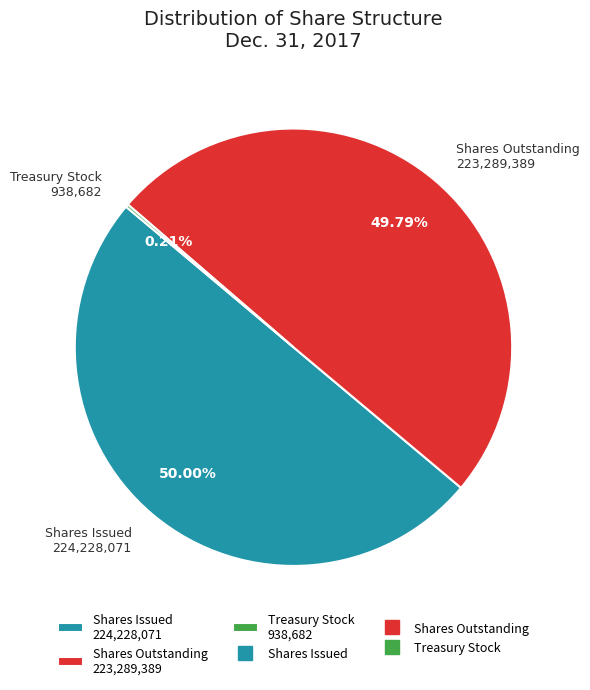

What is the ratio of the value at Shares Outstanding 223,289,389 to the value at Shares Issued 224,228,071?

1.0